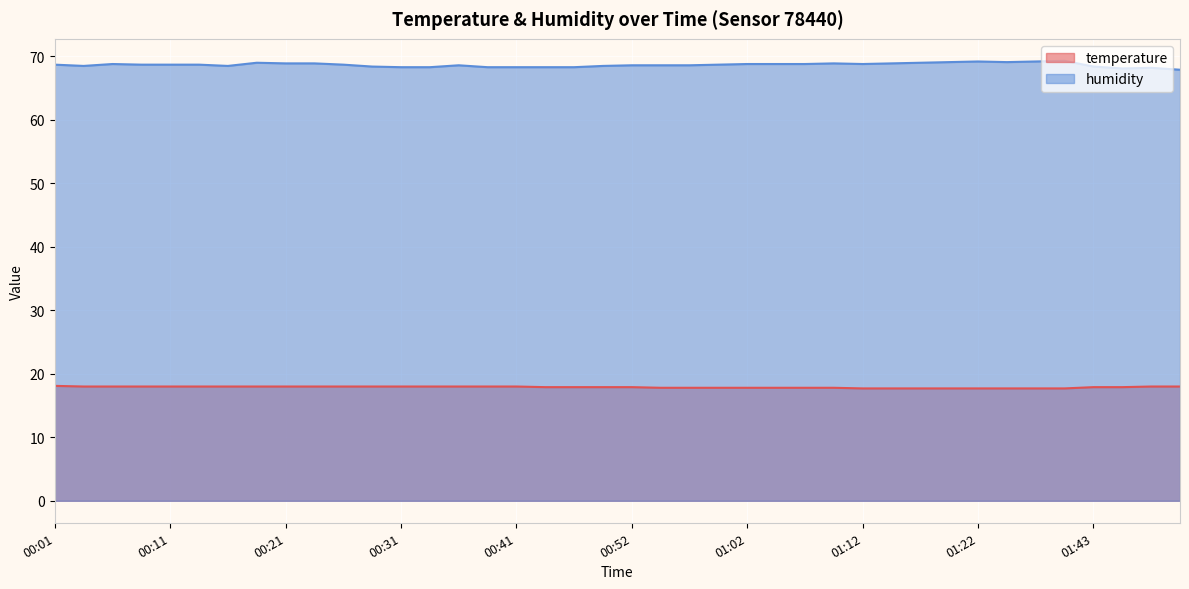

Reading right to left, transcribe all the data shown in this chart.

temperature: 01:56=18.0	01:52=18.0	01:48=17.9	01:43=17.9	01:30=17.7	01:27=17.7	01:25=17.7	01:22=17.7	01:19=17.7	01:17=17.7	01:14=17.7	01:12=17.7	01:09=17.8	01:07=17.8	01:04=17.8	01:02=17.8	00:59=17.8	00:57=17.8	00:54=17.8	00:52=17.9	00:48=17.9	00:46=17.9	00:43=17.9	00:41=18.0	00:38=18.0	00:36=18.0	00:33=18.0	00:31=18.0	00:28=18.0	00:26=18.0	00:23=18.0	00:21=18.0	00:18=18.0	00:16=18.0	00:13=18.0	00:11=18.0	00:08=18.0	00:06=18.0	00:03=18.0	00:01=18.1
humidity: 01:56=67.9	01:52=68.2	01:48=68.1	01:43=68.4	01:30=69.3	01:27=69.2	01:25=69.1	01:22=69.2	01:19=69.1	01:17=69.0	01:14=68.9	01:12=68.8	01:09=68.9	01:07=68.8	01:04=68.8	01:02=68.8	00:59=68.7	00:57=68.6	00:54=68.6	00:52=68.6	00:48=68.5	00:46=68.3	00:43=68.3	00:41=68.3	00:38=68.3	00:36=68.6	00:33=68.3	00:31=68.3	00:28=68.4	00:26=68.7	00:23=68.9	00:21=68.9	00:18=69.0	00:16=68.5	00:13=68.7	00:11=68.7	00:08=68.7	00:06=68.8	00:03=68.5	00:01=68.7